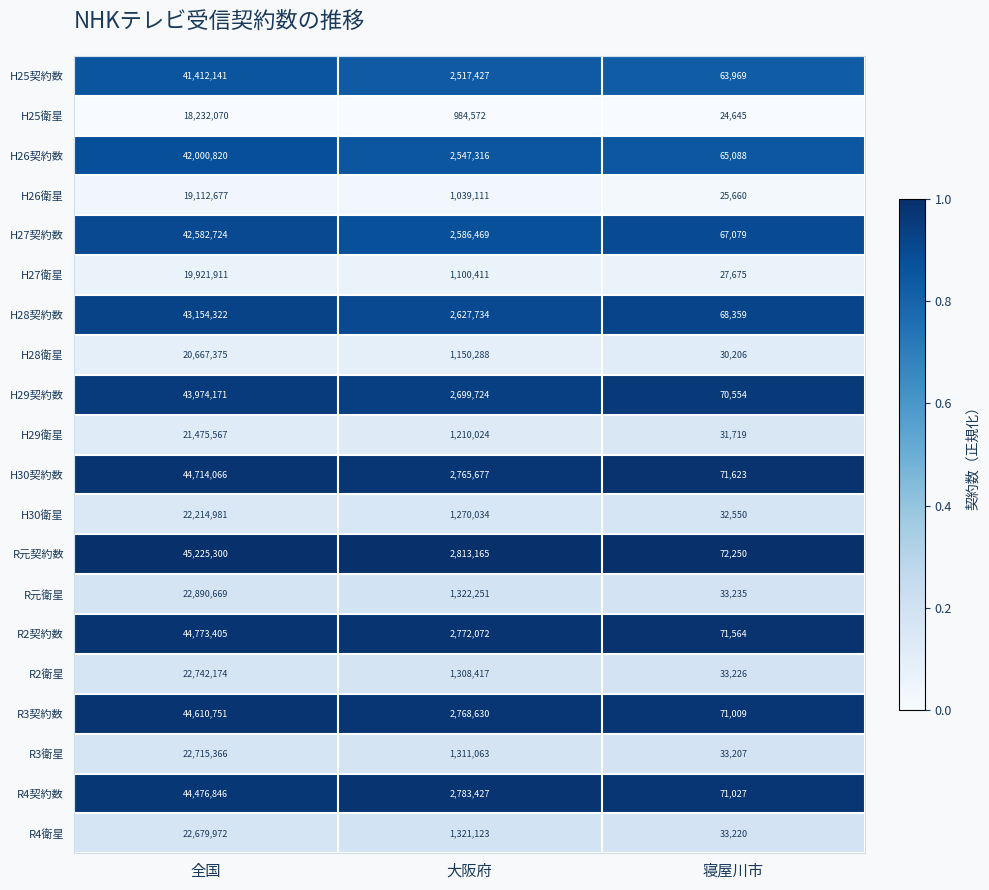

Between 全国 and 寝屋川市, which series saw the biggest shift?

R元契約数